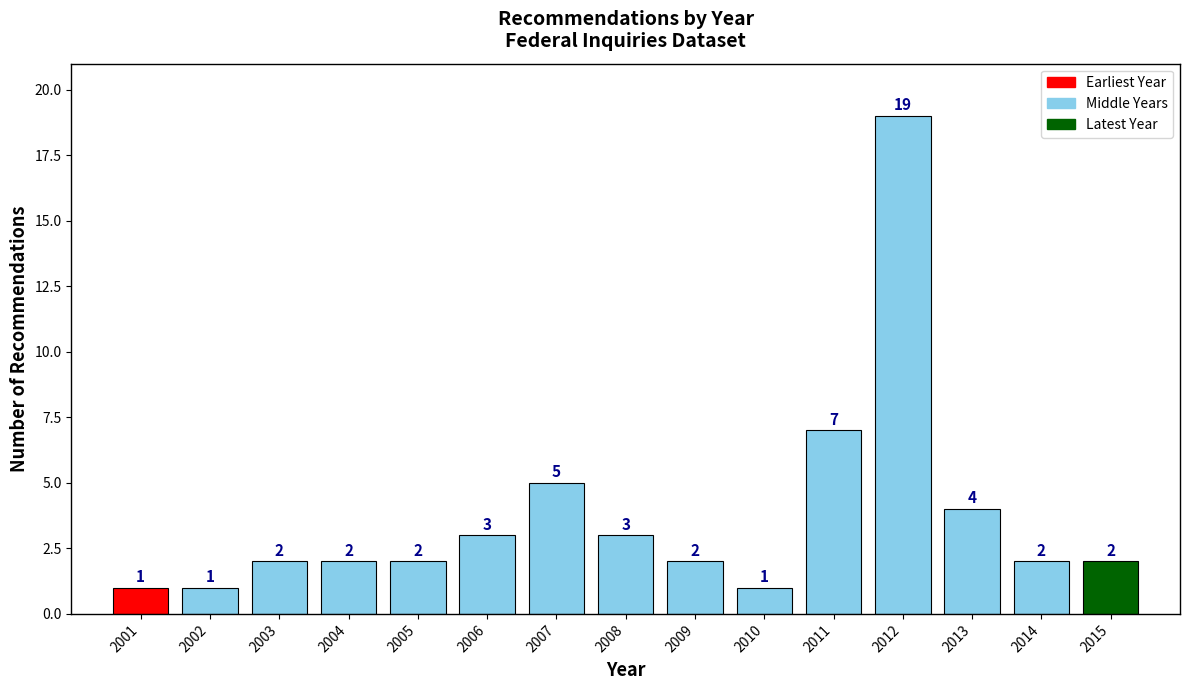

Reading left to right, extract all data points from this chart.

2001=1	2002=1	2003=2	2004=2	2005=2	2006=3	2007=5	2008=3	2009=2	2010=1	2011=7	2012=19	2013=4	2014=2	2015=2